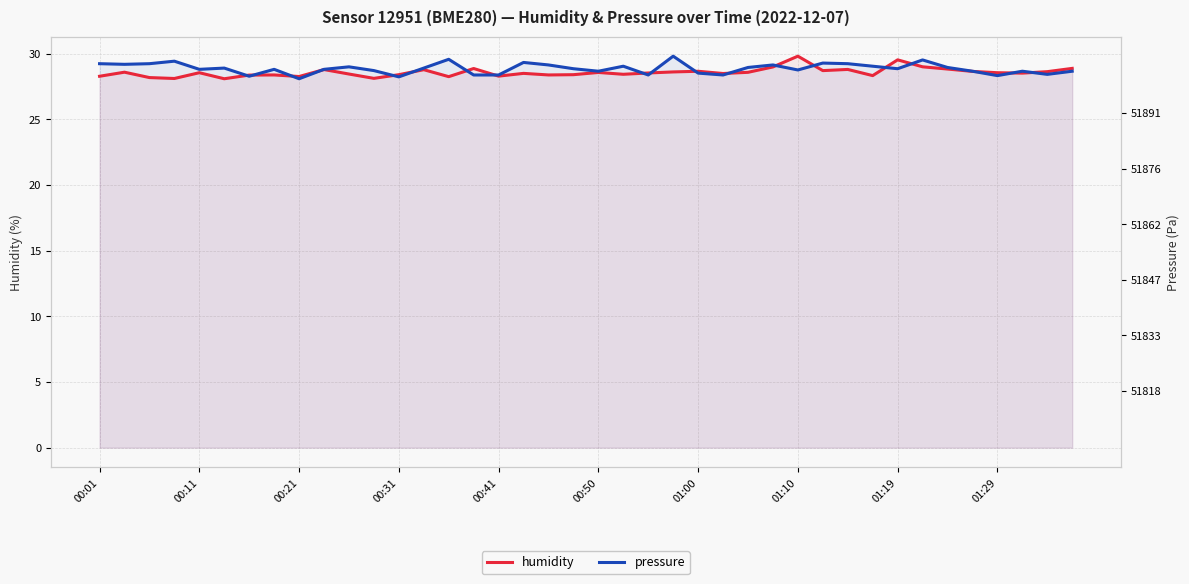

What position from the right is 11?

29